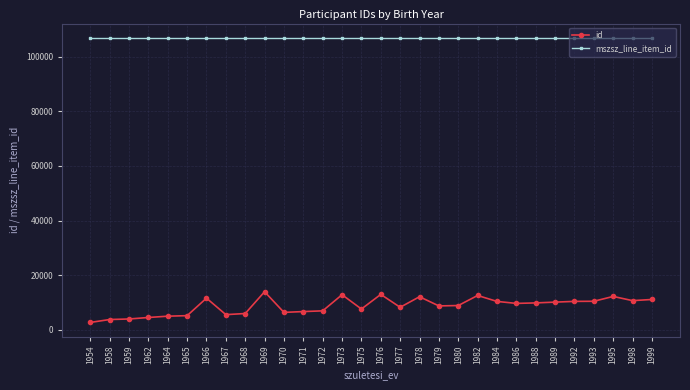

What are all the series names shown in the legend?

id, mszsz_line_item_id